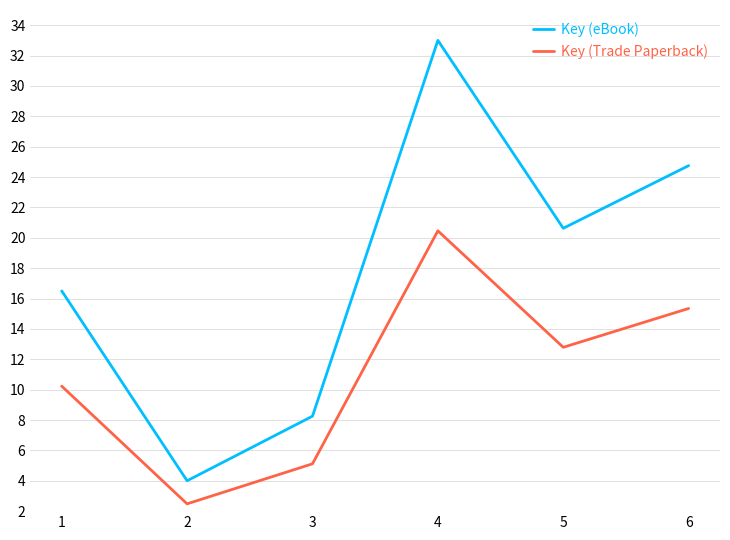

At which category does Key (eBook) reach its first local peak?

4